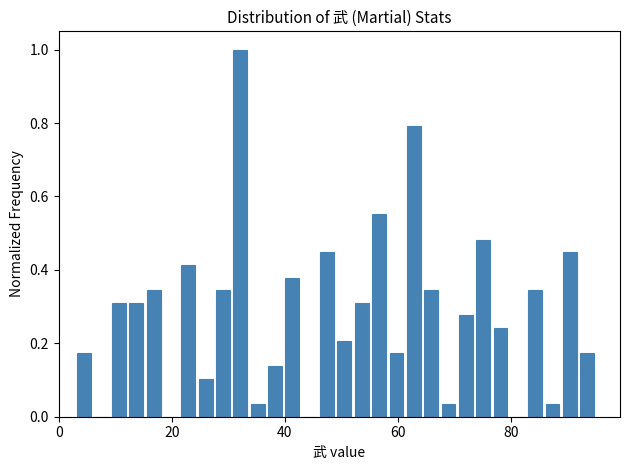

Around what value on the x-axis is the tallest bar? Give the approximate position of its centre, as read against the axis.

32